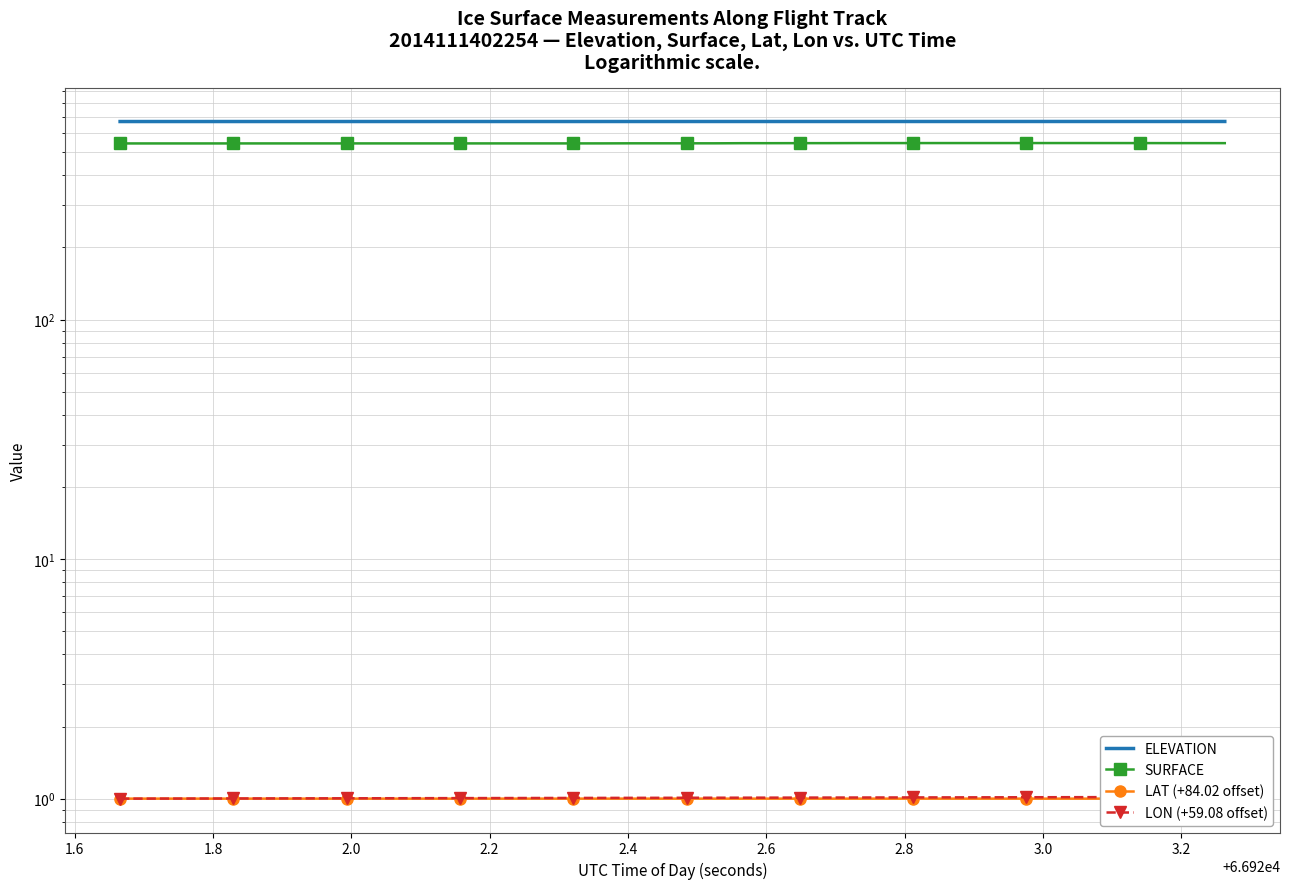

Reading left to right, what are all the values shown in this chart?

ELEVATION: 671.2	671.2	671.3	671.3	671.3	671.3	671.3	671.3	671.3	671.3	671.3	671.3	671.3	671.4	671.4	671.4	671.4	671.4	671.4	671.4	671.4	671.4	671.4	671.4	671.4	671.4	671.5	671.5	671.5	671.5	671.5	671.5	671.5	671.5	671.5	671.5	671.6	671.6	671.6	671.6
SURFACE: 543.7	543.8	543.8	543.8	543.8	543.9	543.9	543.9	543.9	543.9	543.9	543.9	543.9	543.9	543.9	543.9	543.9	544.0	544.4	544.4	544.4	544.4	545.1	545.1	545.3	545.3	545.6	545.6	545.6	545.7	545.7	545.7	545.7	545.8	545.7	545.7	545.6	545.4	545.4	545.3
LAT (+84.02 offset): 1.0	1.0	1.0	1.0	1.0	1.0	1.0	1.0	1.0	1.0	1.0	1.0	1.0	1.0	1.0	1.0	1.0	1.0	1.0	1.0	1.0	1.0	1.0	1.0	1.0	1.0	1.0	1.0	1.0	1.0	1.0	1.0	1.0	1.0	1.0	1.0	1.0	1.0	1.0	1.0
LON (+59.08 offset): 1.0	1.0	1.0	1.0	1.0	1.0	1.0	1.0	1.0	1.0	1.0	1.0	1.0	1.0	1.0	1.0	1.0	1.0	1.0	1.0	1.0	1.0	1.0	1.0	1.0	1.0	1.0	1.0	1.0	1.0	1.0	1.0	1.0	1.0	1.0	1.0	1.0	1.0	1.0	1.0